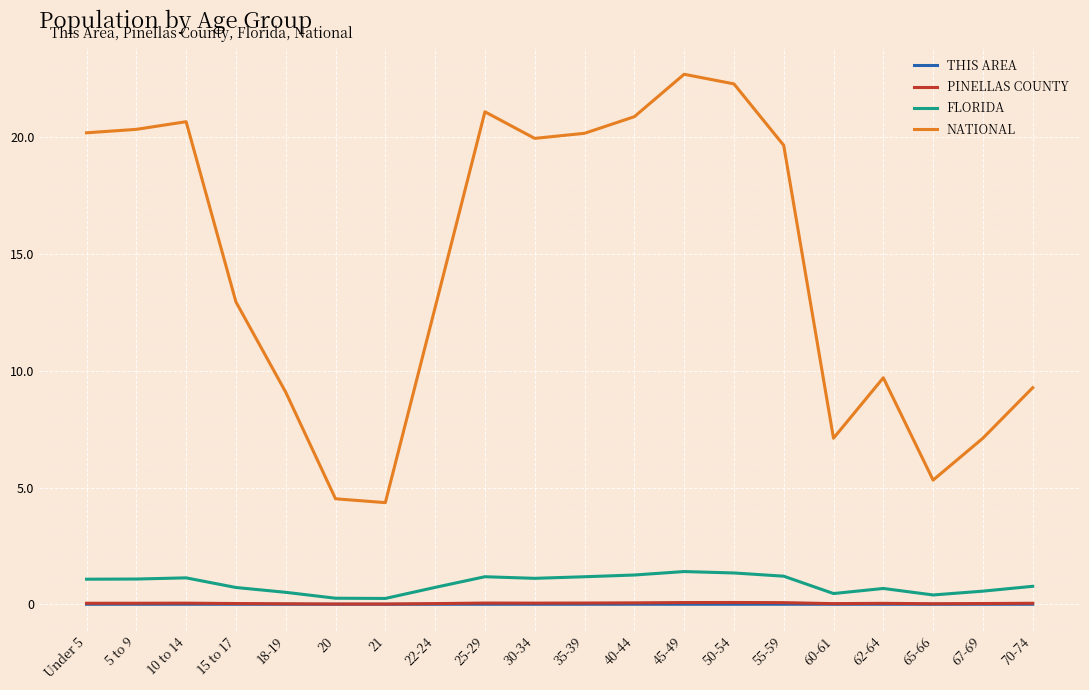

What is the maximum value shown in the chart?

22708591